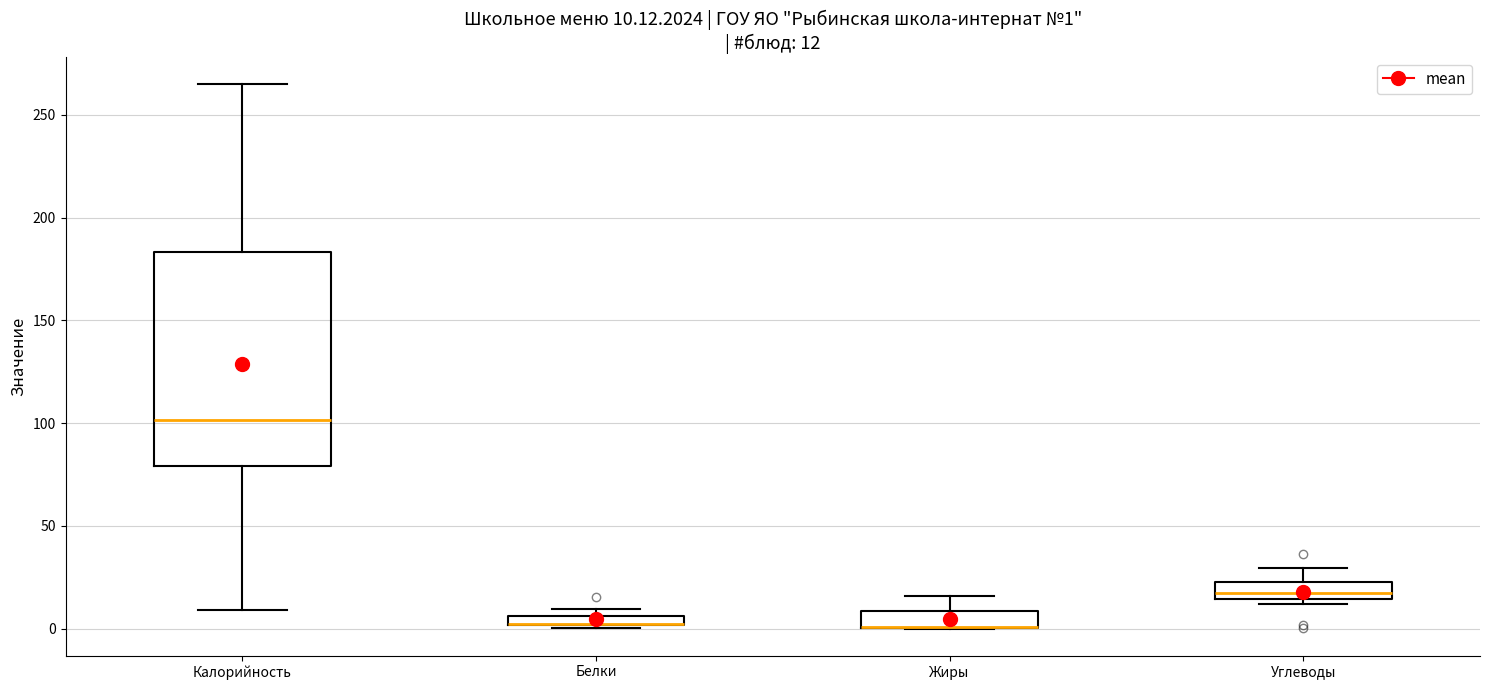

Which box is the tallest, from its lower edge to its upper edge?

Калорийность